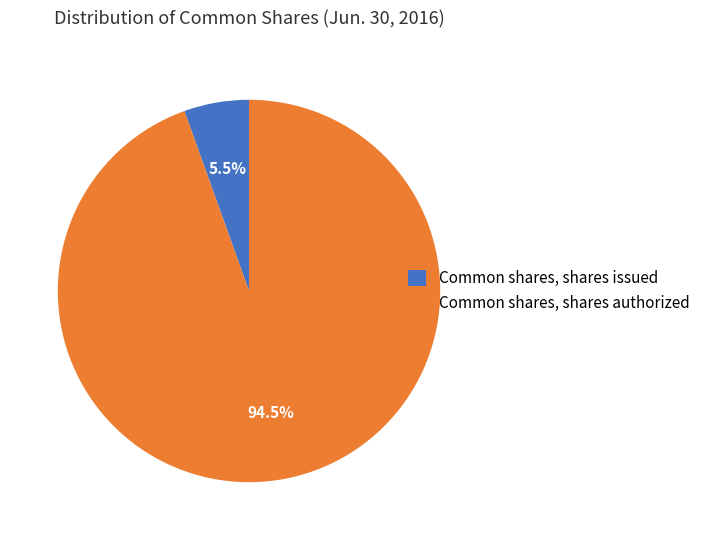

What is the ratio of the value at Common shares, shares issued to the value at Common shares, shares authorized?

0.1